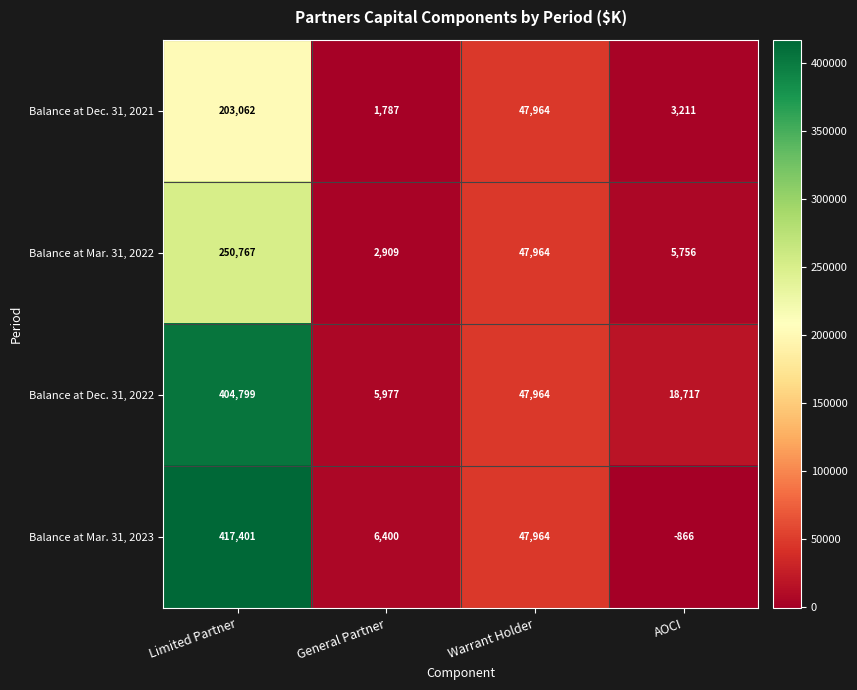

Rank the series by their maximum value, from highest to lowest.

Balance at Mar. 31, 2023, Balance at Dec. 31, 2022, Balance at Mar. 31, 2022, Balance at Dec. 31, 2021